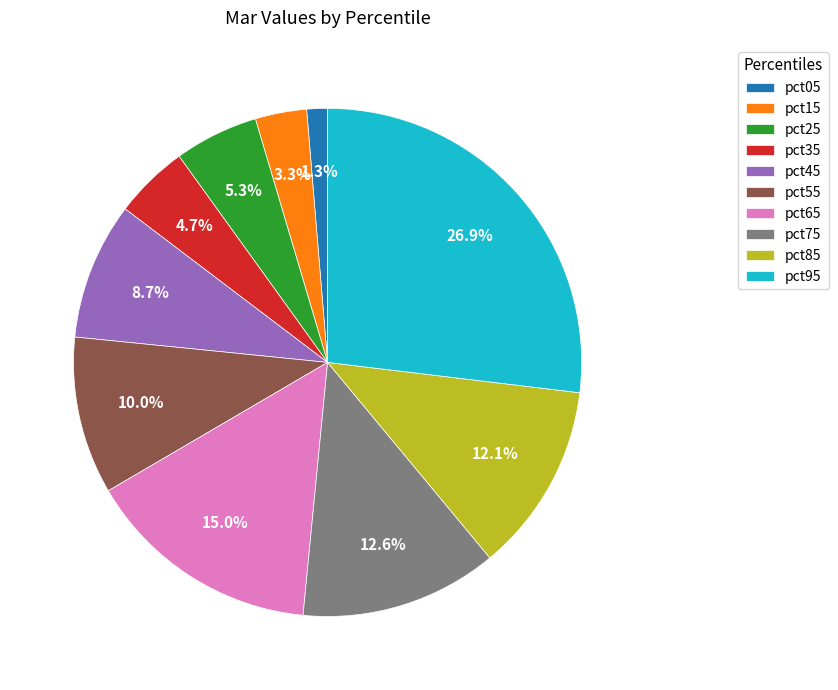

Is pct55 the majority of the pie?

No